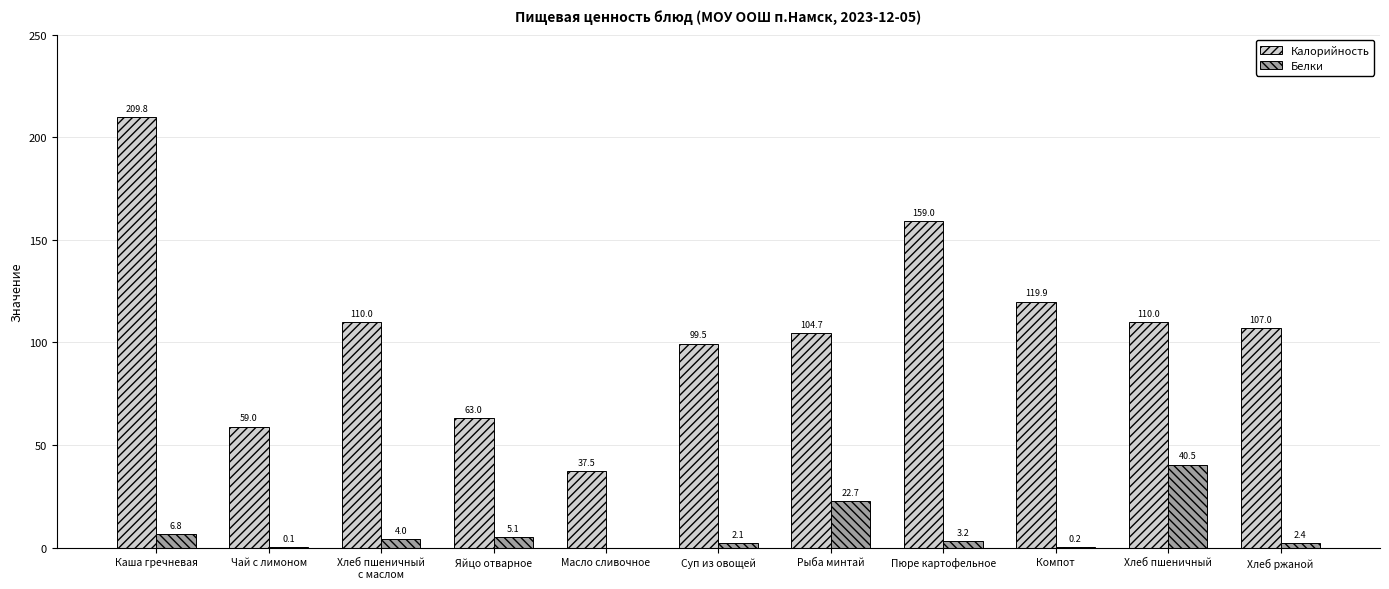

At which label is Белки closest to 20?

Рыба минтай